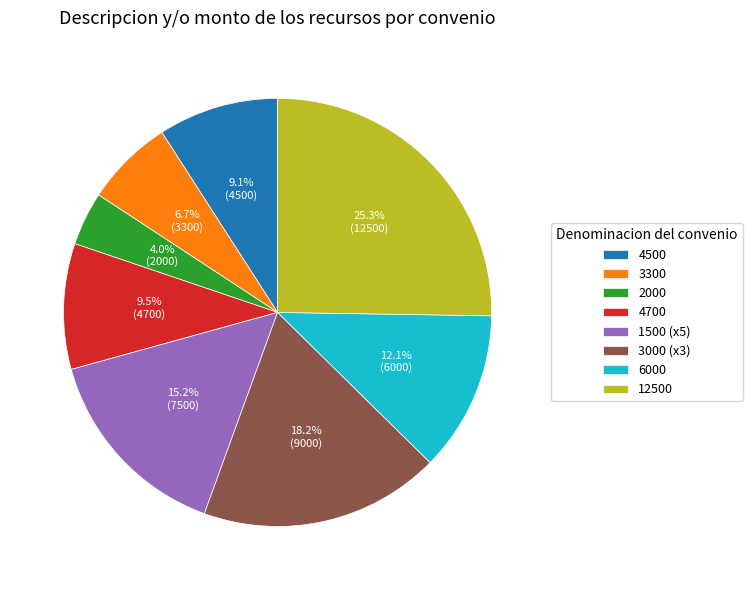

Which category has the smallest portion of the pie?

2000